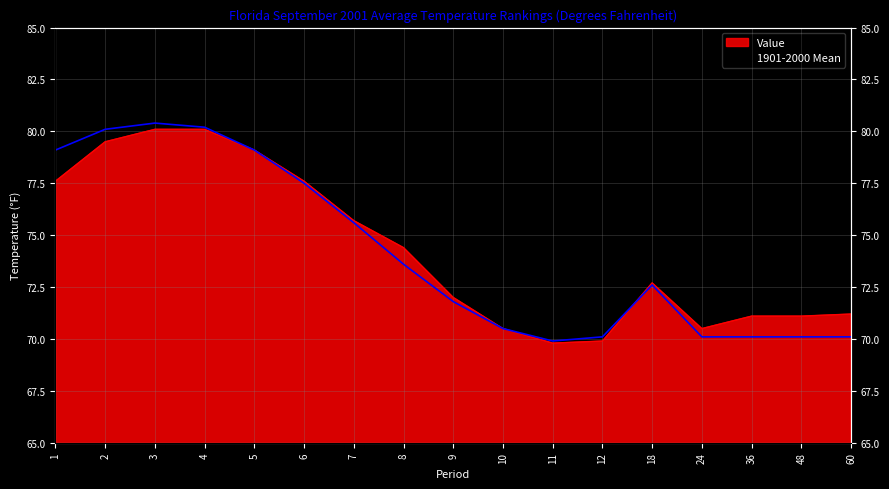

At which category does Value reach its first local peak?

18